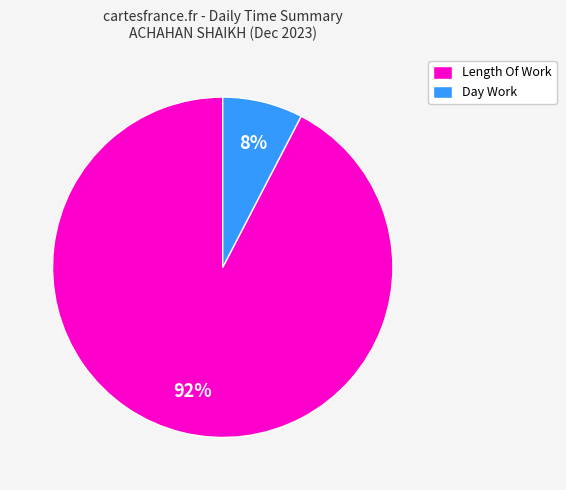

Count the number of slices in the pie.

2